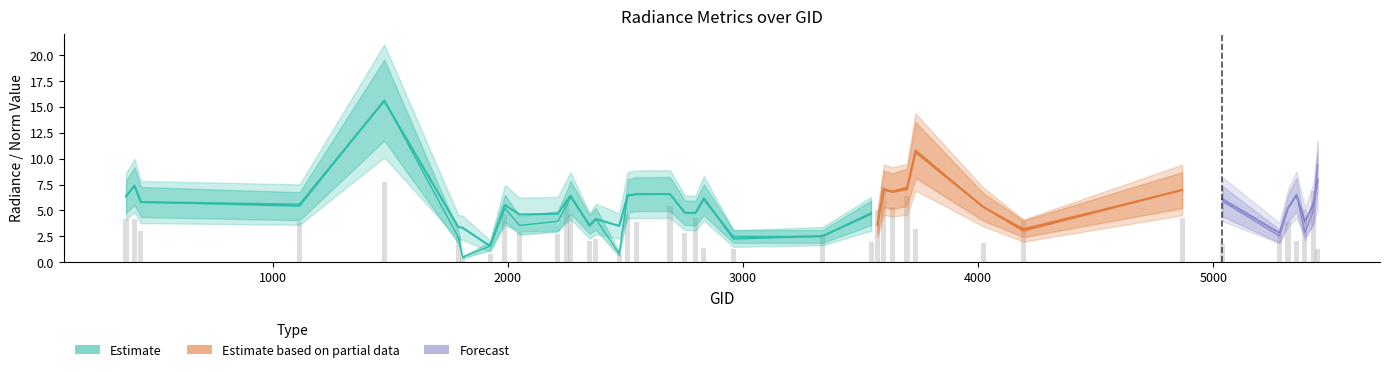

Which has a higher value, 377 or 2690?

2690